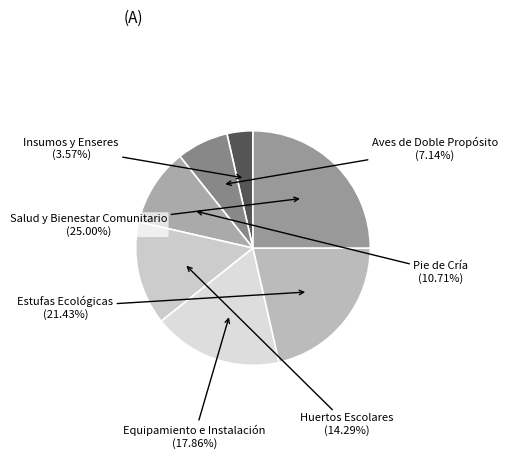

Which has a higher value, Salud y Bienestar Comunitario or Estufas Ecológicas?

Salud y Bienestar Comunitario